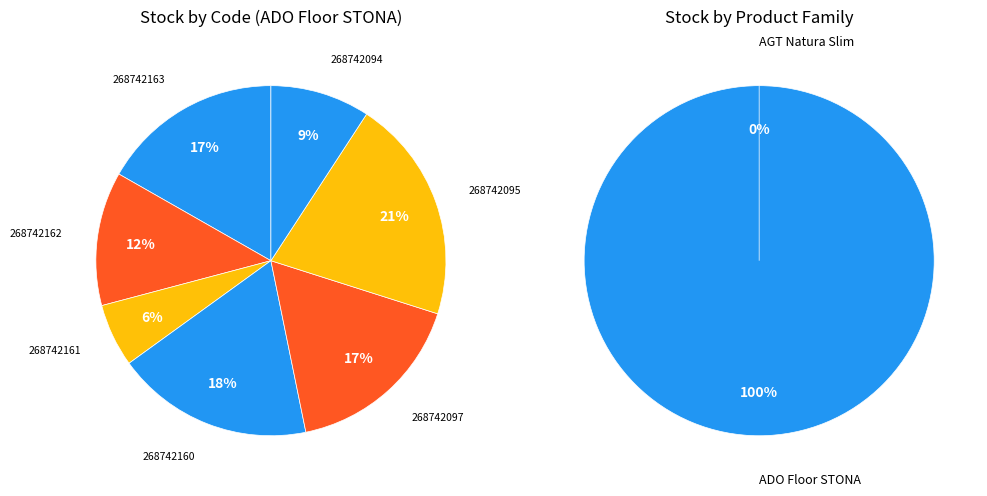

What percentage is the 268742097 slice, to the nearest percent?

17%